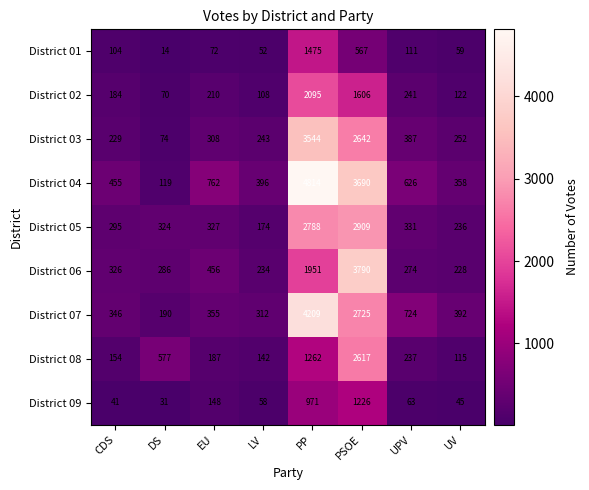

What is the sum of the District 01 values at PP and PSOE?

2042